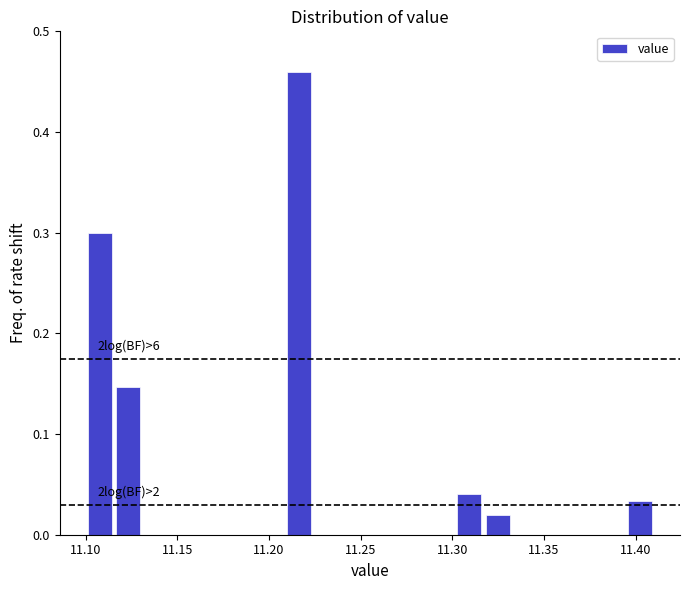

Read against the x-axis, roughly where is the centre of the tallest bar?

11.215